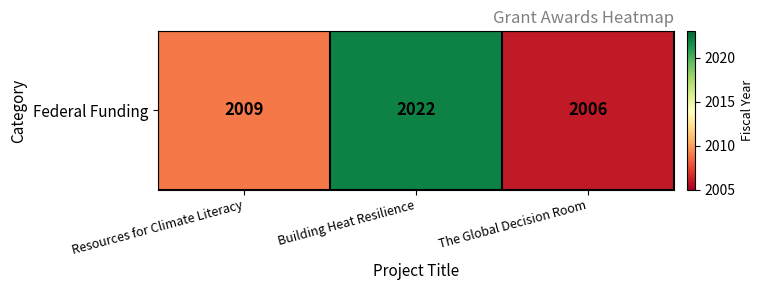

What is the change in value from Resources for Climate Literacy to Building Heat Resilience?

+13